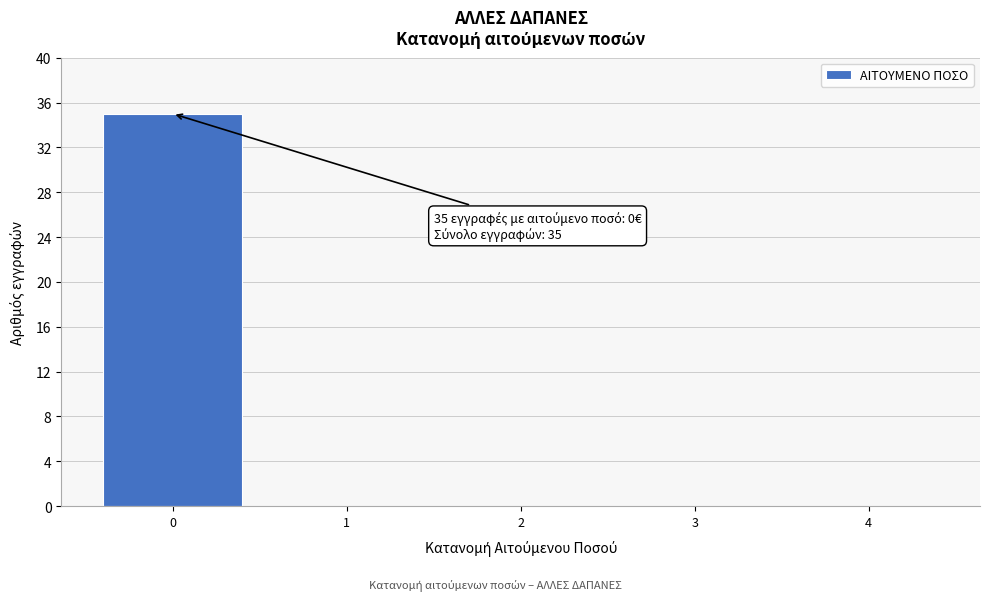

Reading left to right, transcribe all the data shown in this chart.

0=35	1=0	2=0	3=0	4=0